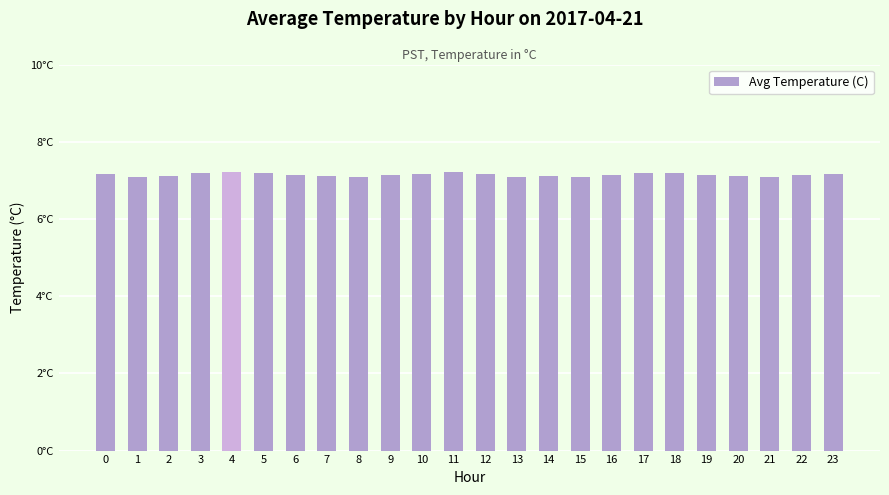

Reading left to right, list all the values displayed in this chart.

7.2	7.1	7.1	7.2	7.2	7.2	7.1	7.1	7.1	7.1	7.2	7.2	7.2	7.1	7.1	7.1	7.2	7.2	7.2	7.1	7.1	7.1	7.1	7.2